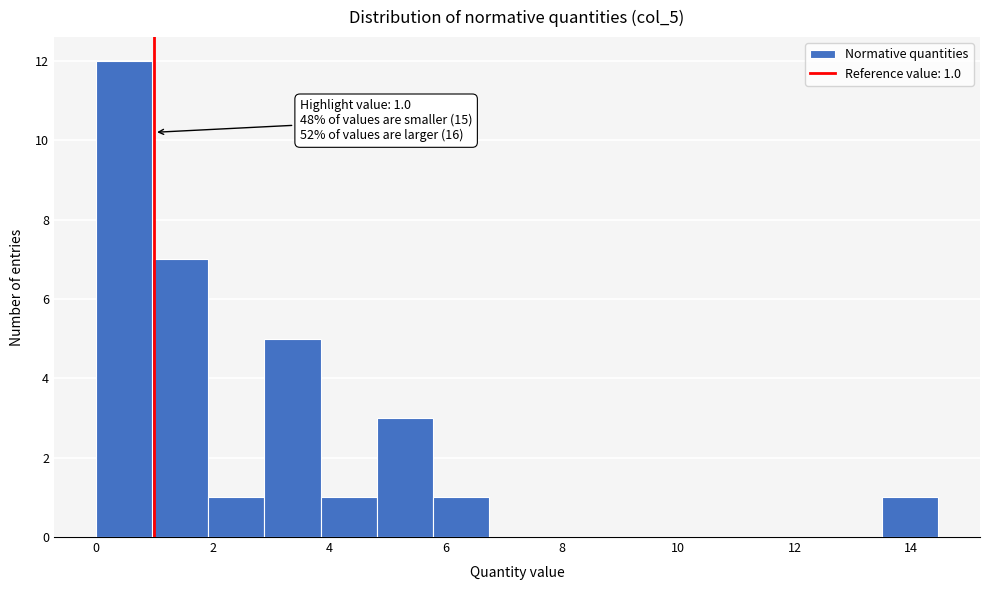

Over which range of the x-axis is the bar tallest?

0.0 to 1.0